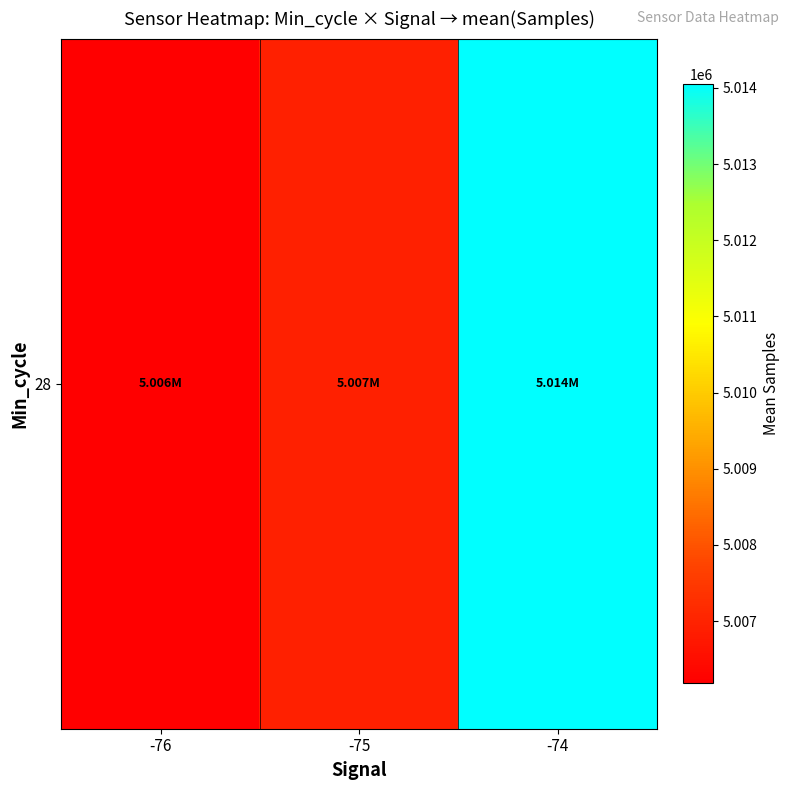

Between -74 and -75, which is larger?

-74